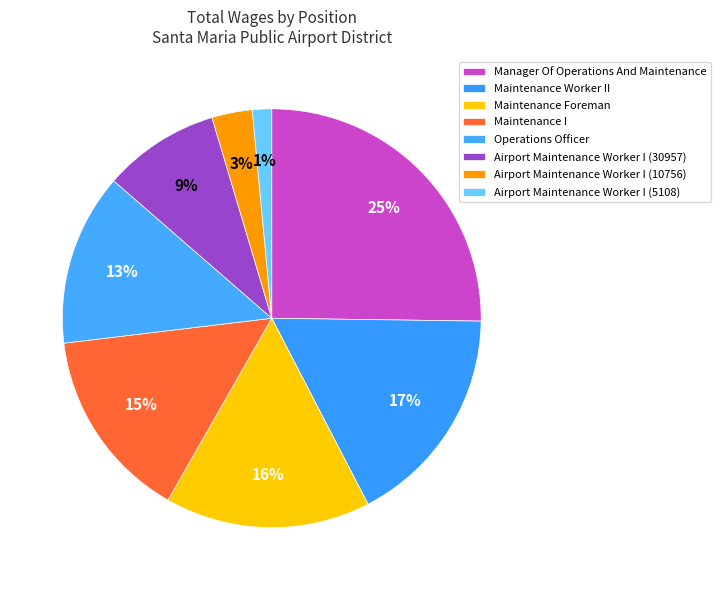

Which category has the biggest portion of the pie?

Manager Of Operations And Maintenance